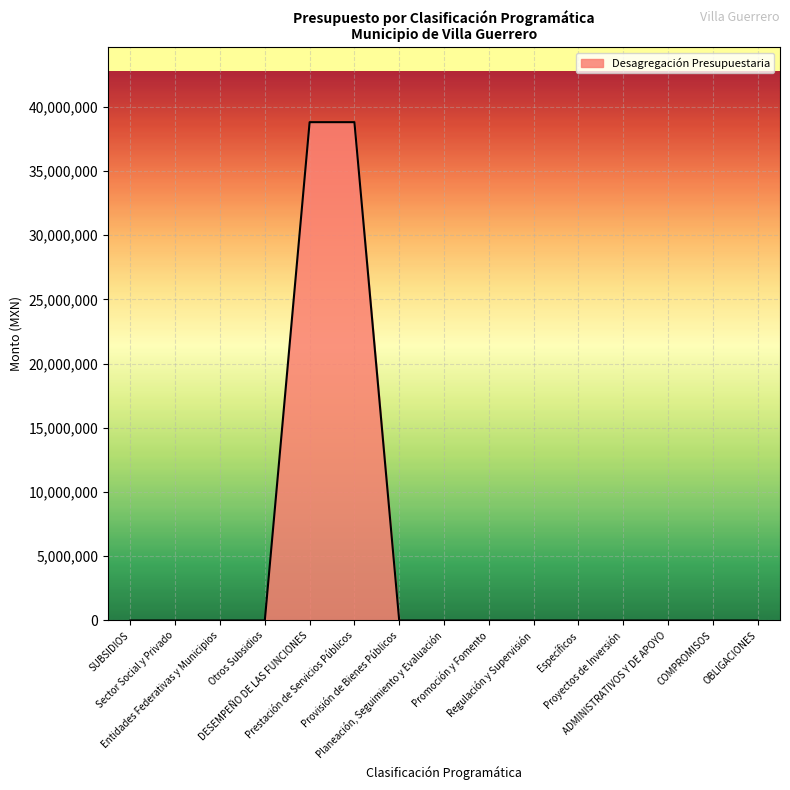

What is the greatest value displayed?

38808826